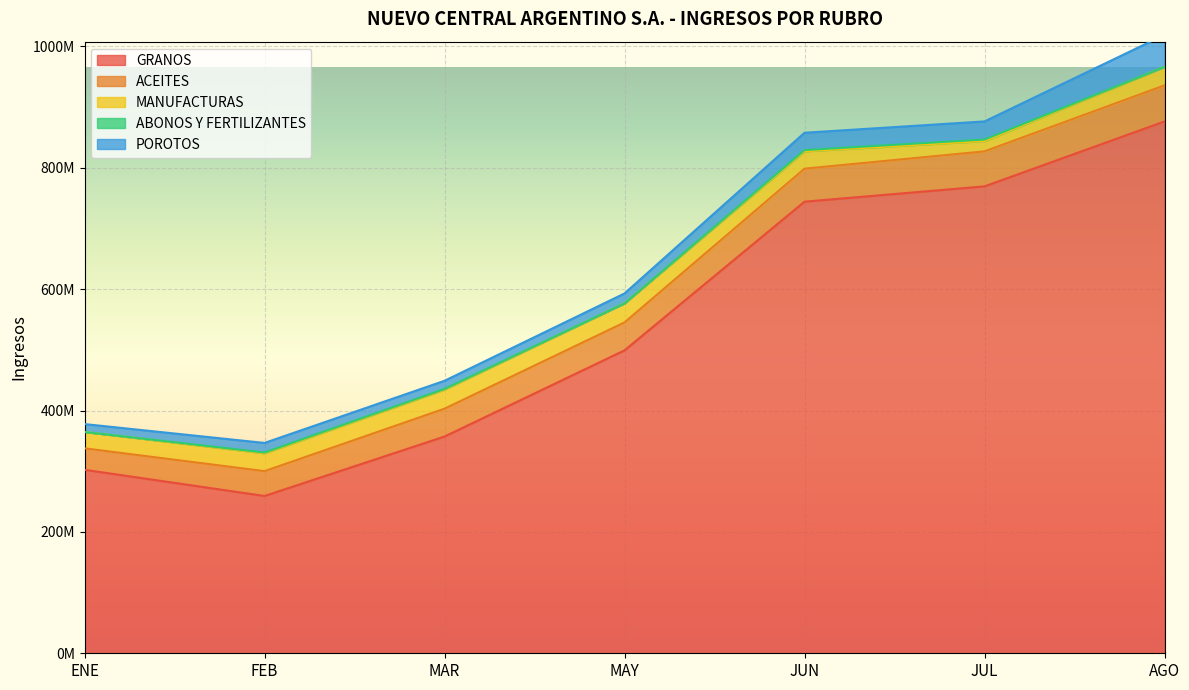

Is it true that GRANOS equals 769401136.3 at JUL?

True